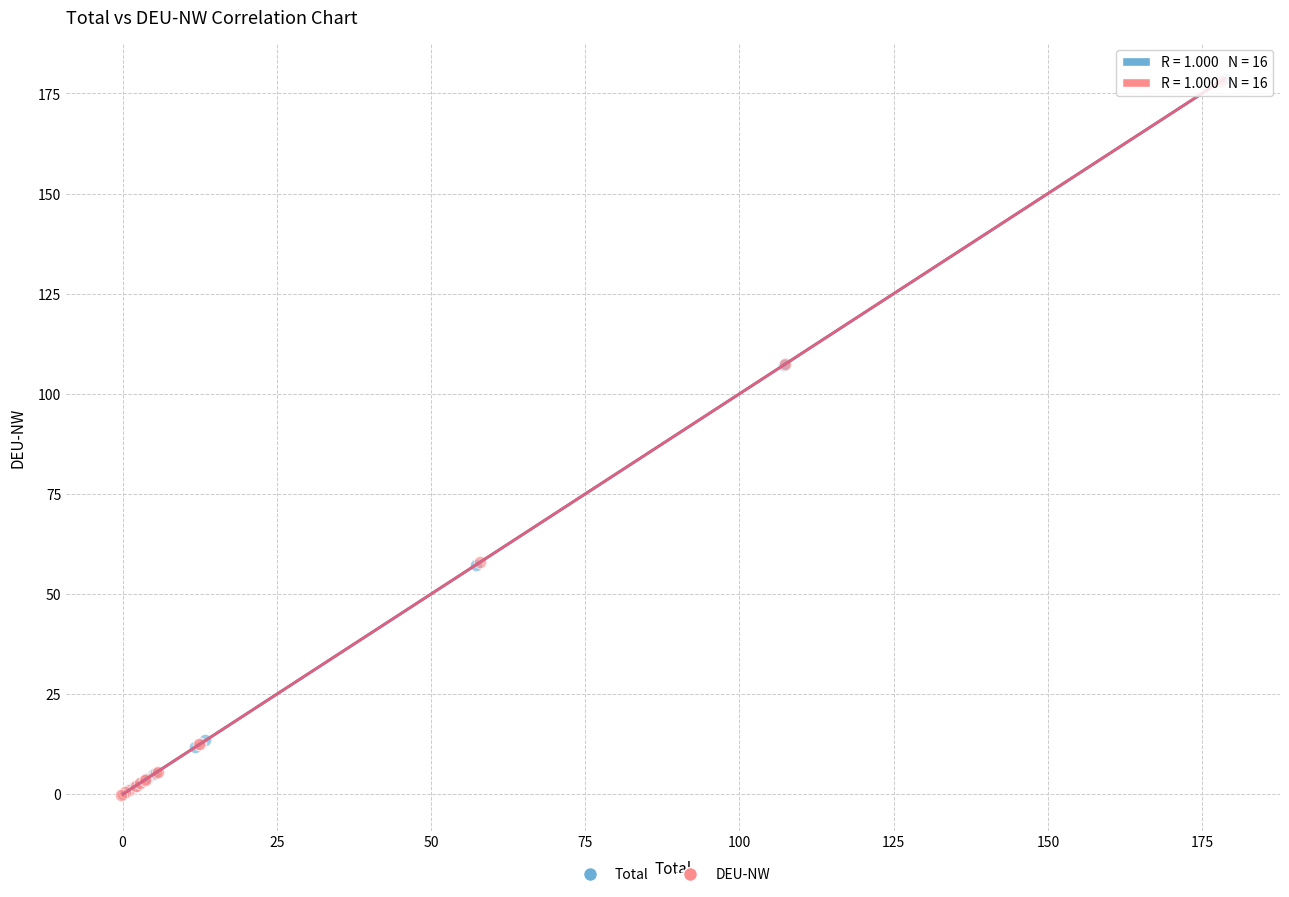

Which series has the largest Y range (max minus min)?

Total